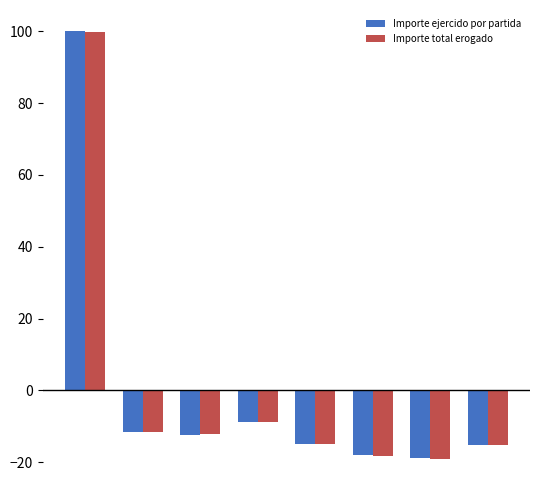

What is the greatest value displayed?

100.0